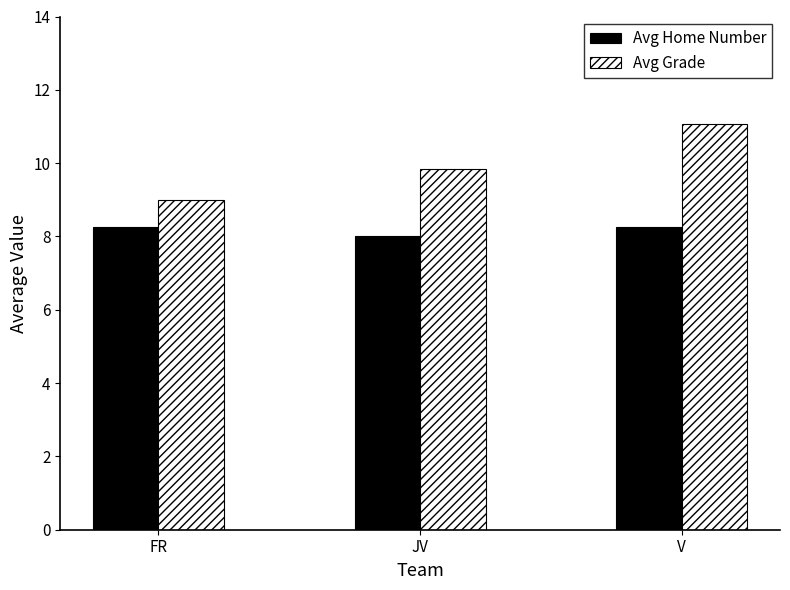

Rank the categories by Avg Grade value from highest to lowest.

V, JV, FR